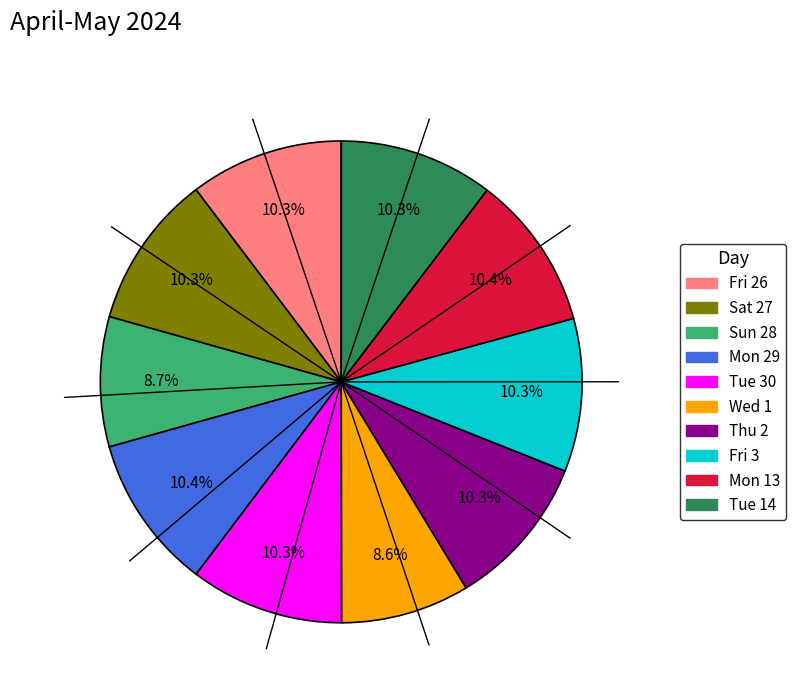

Does Sat 27 represent more than half of the total?

No